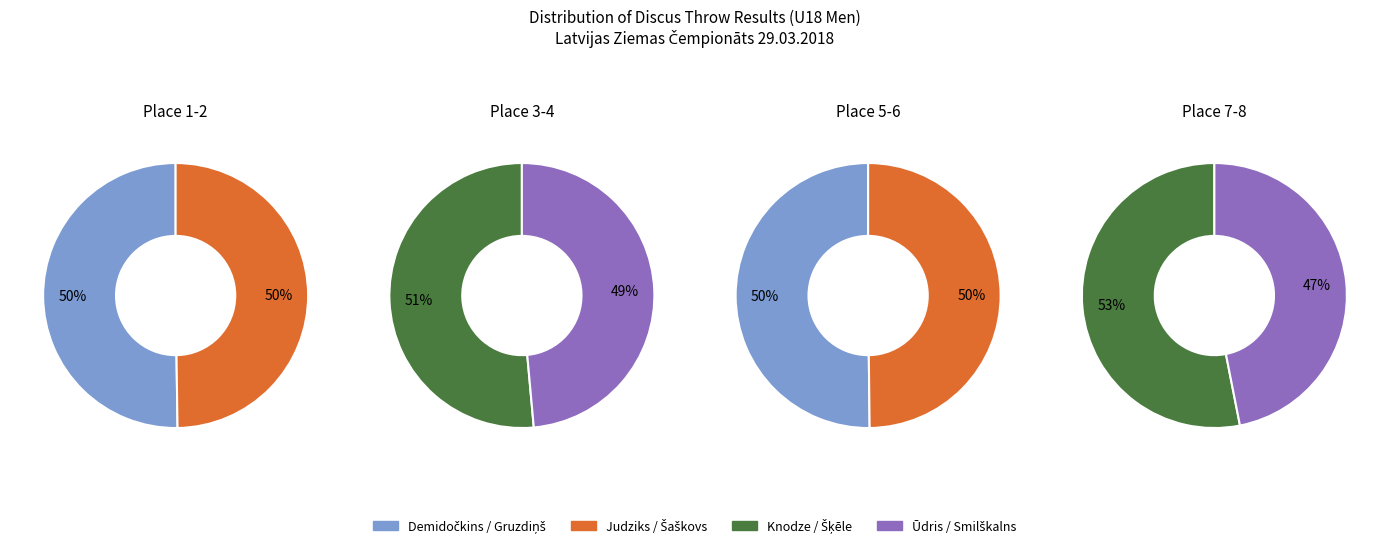

Combined, do Jānis Mārtiņš Gruzdiņš and Jānis Šķēle account for over 50%?

No